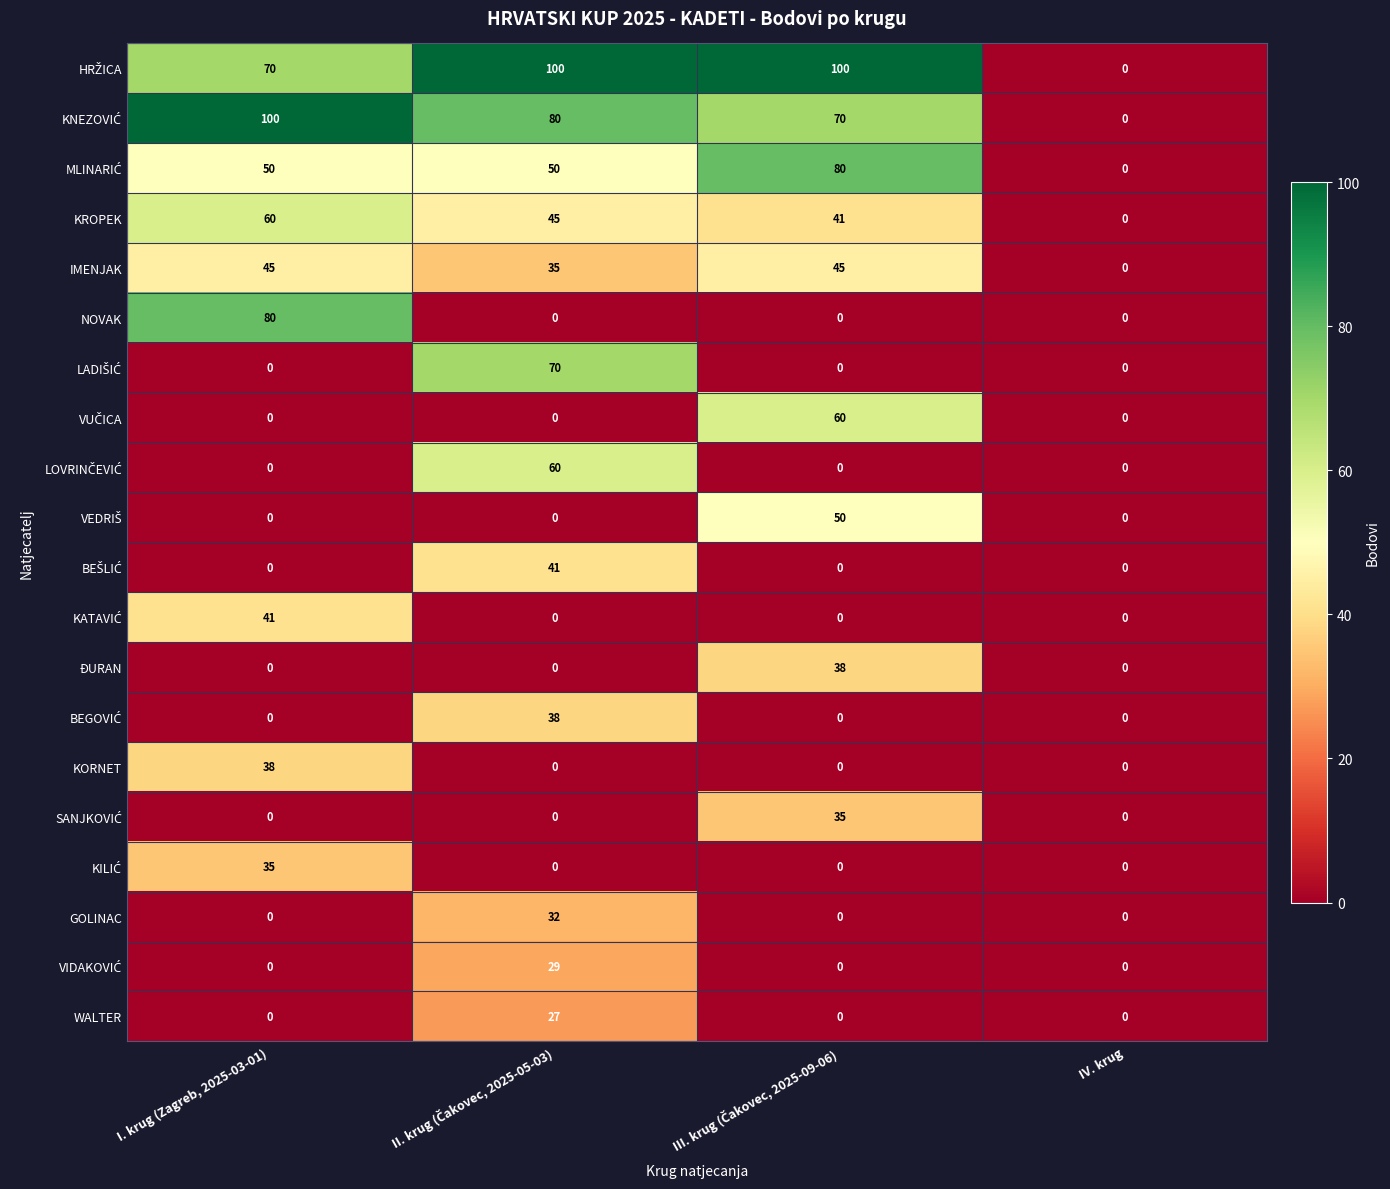

What is the difference between the maximum and second lowest values in the NOVAK series?

80